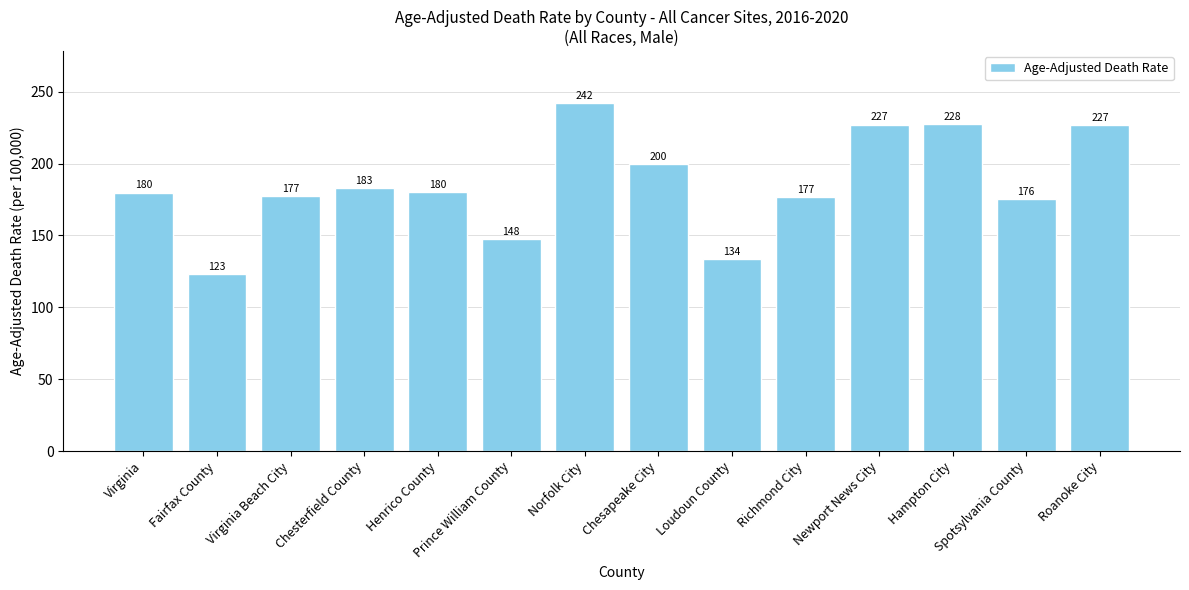

What is the label of the 6th bar from the right?

Loudoun County